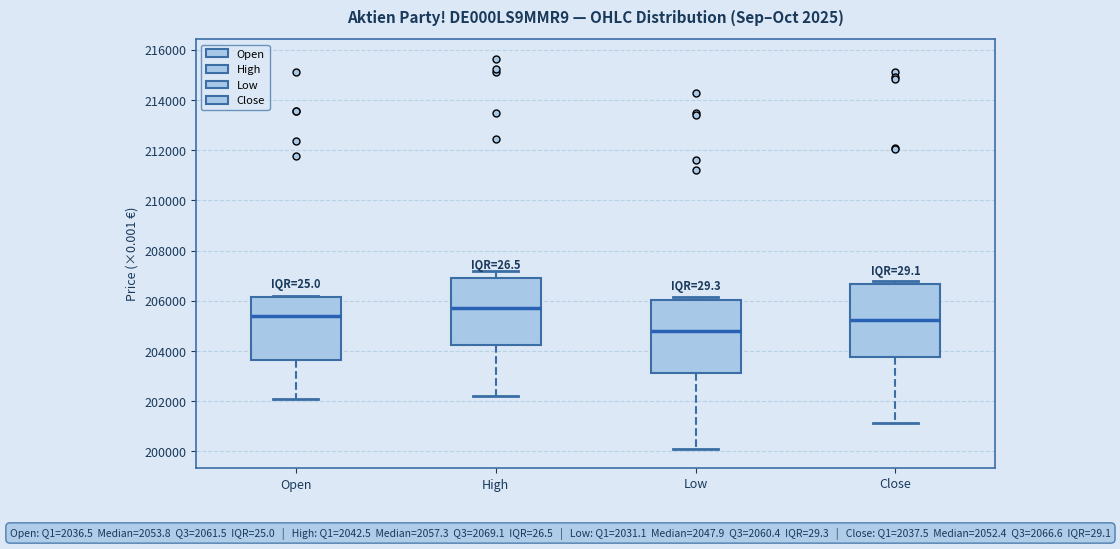

Reading left to right, transcribe this box plot: for each box, give where its median line is, the range the box spans, and where its two whiskers end, as read against the y-axis. The values are not printed on the chart, so give them approximately, as read against the axis.

Open: median 205400, box 203600 to 206200, whiskers 202200 to 206200
High: median 205800, box 204200 to 207000, whiskers 202200 to 207200
Low: median 204800, box 203200 to 206000, whiskers 200200 to 206200
Close: median 205200, box 203800 to 206600, whiskers 201200 to 206800